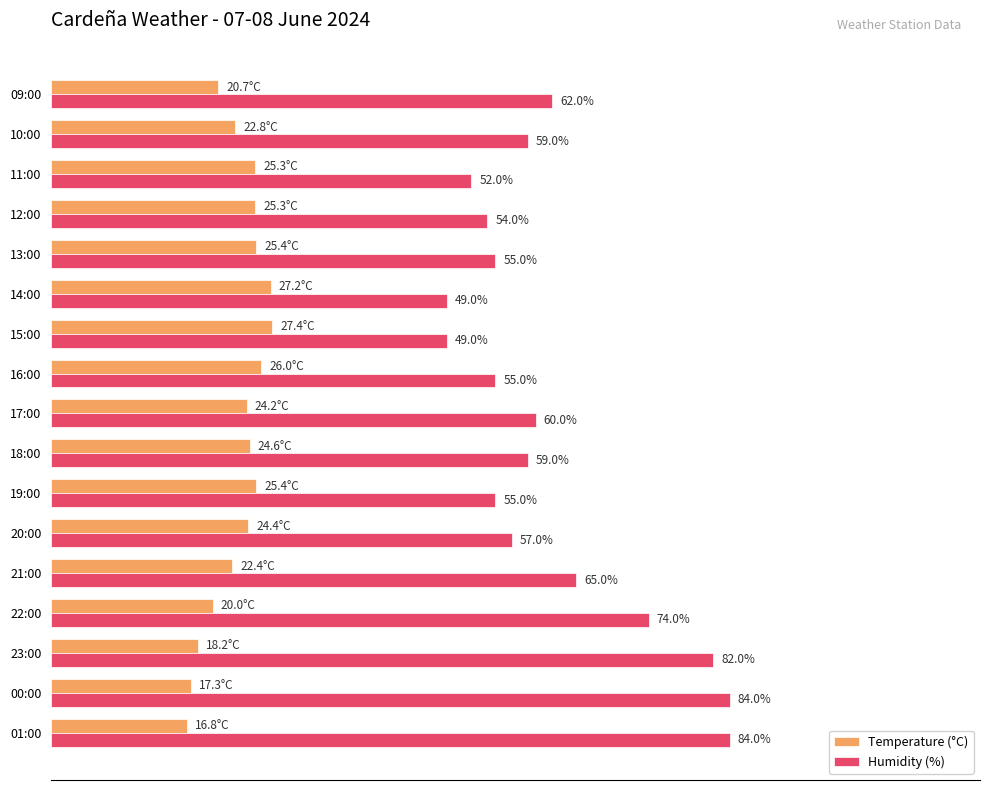

Where is Humidity (%) nearest to the value 66?

21:00